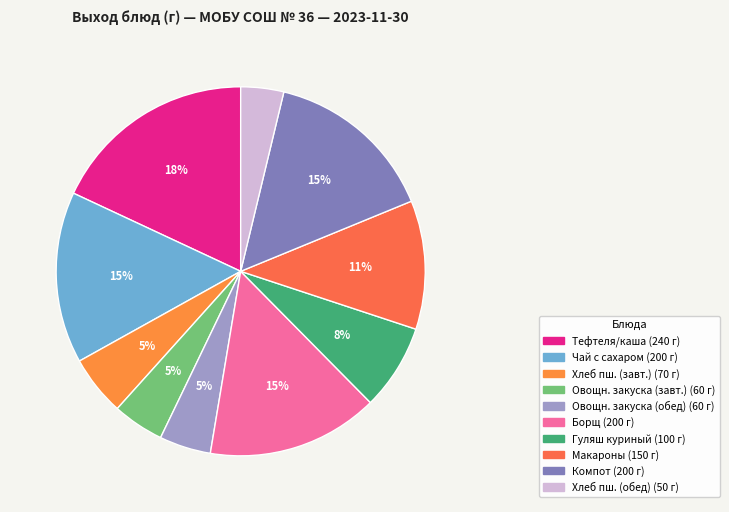

How many slices are in this pie chart?

10